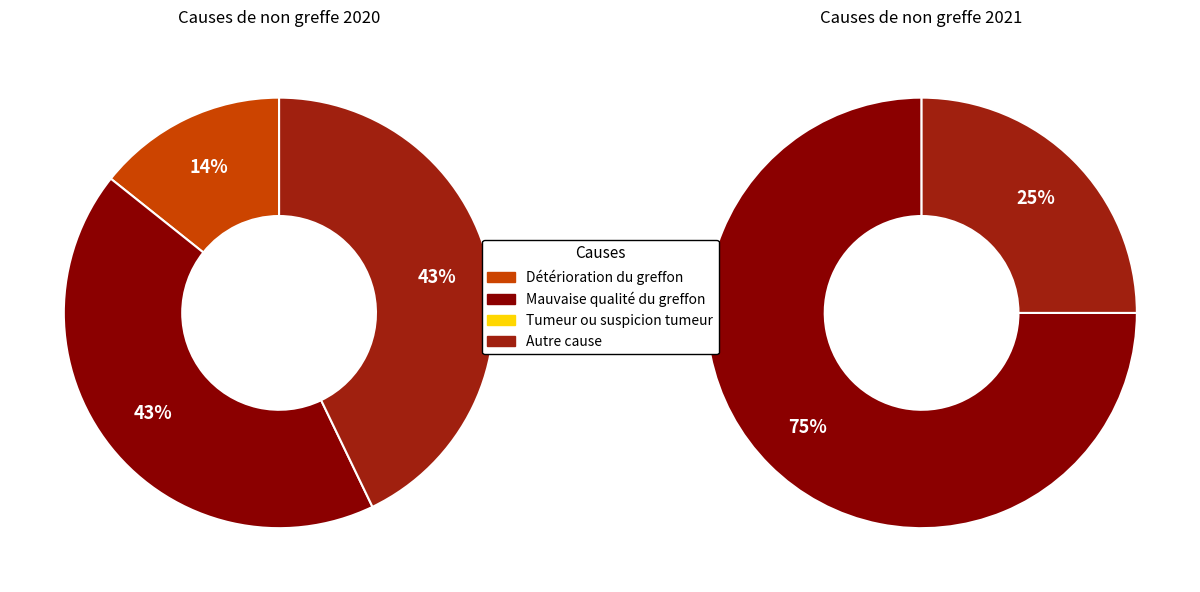

True or false: Mauvaise qualité du greffon accounts for 28% of the total.

False